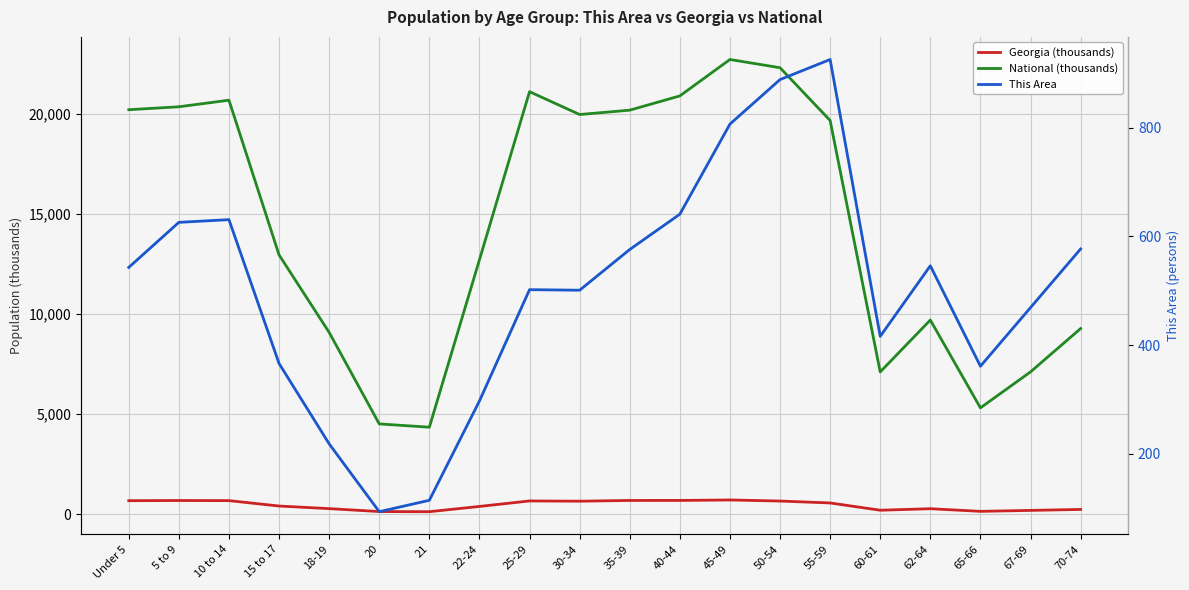

At which category is the sum across all series the highest?

45-49